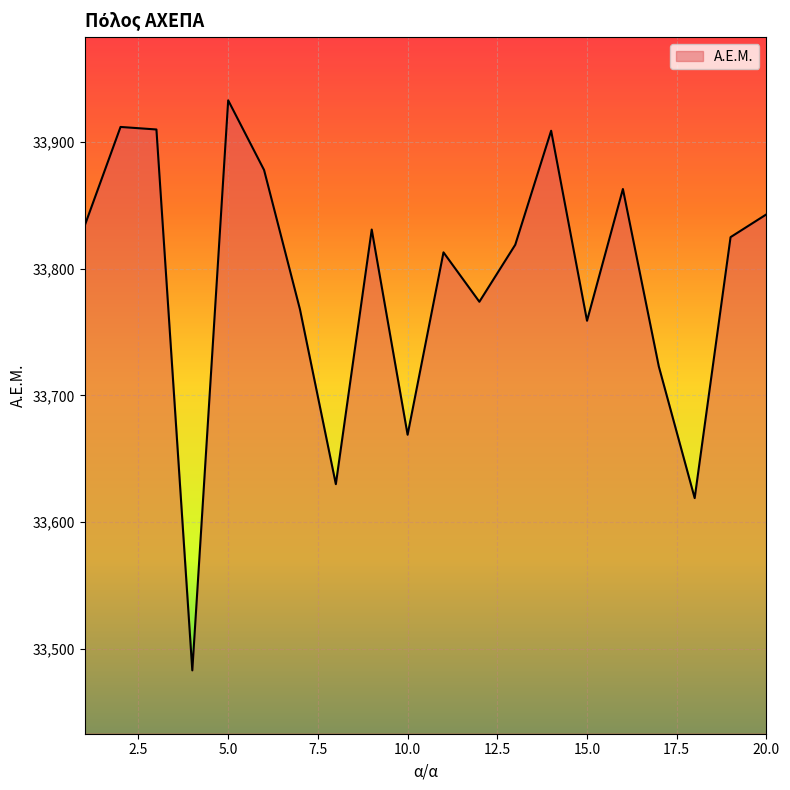

Does the chart display data point markers on the line(s)?

No